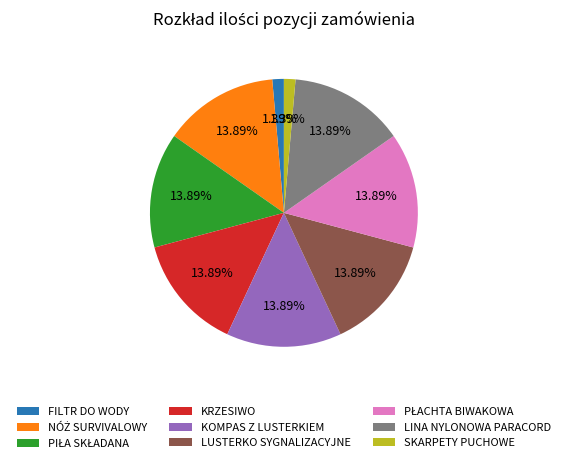

Is there any slice that represents more than half of the pie?

No